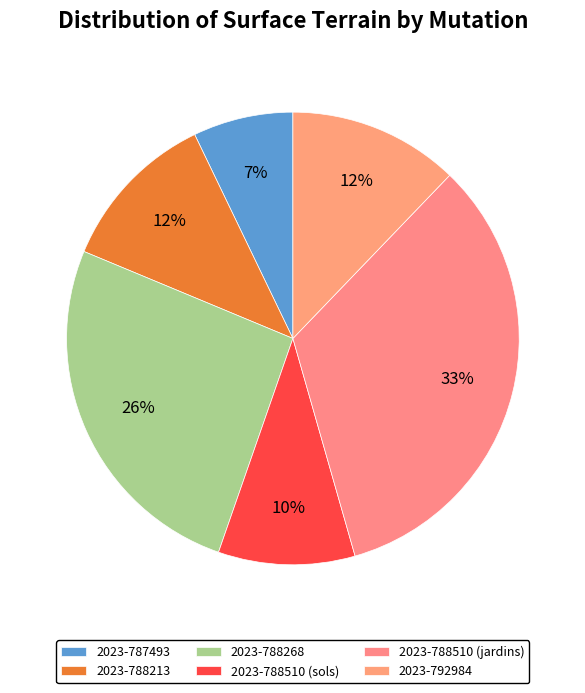

Combined, what portion of the pie is 2023-788268 and 2023-788510 (jardins)?

59.3%